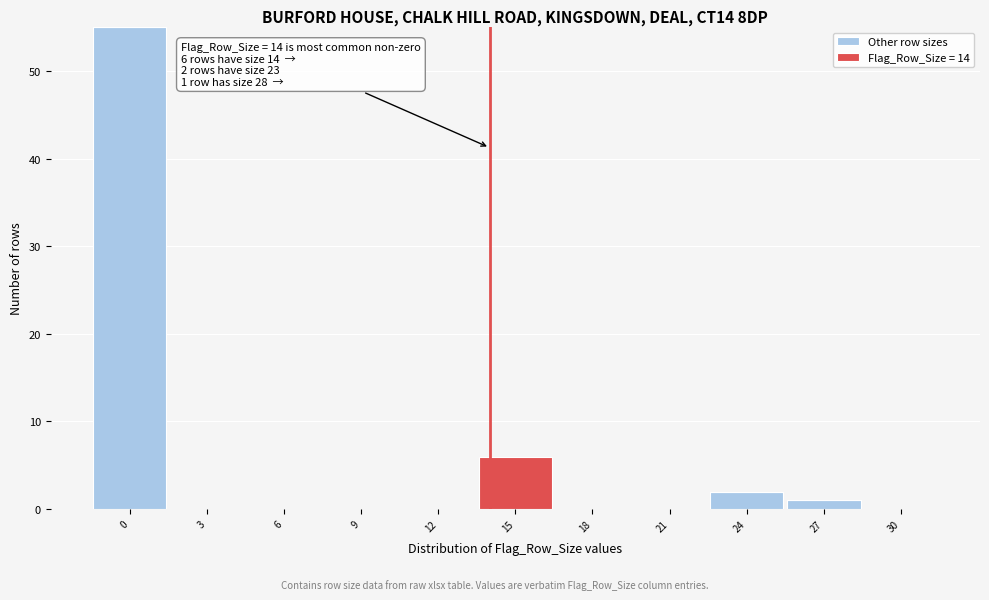

Which range on the x-axis has the tallest stacked bar (by total height)?

-1.5 to 1.5